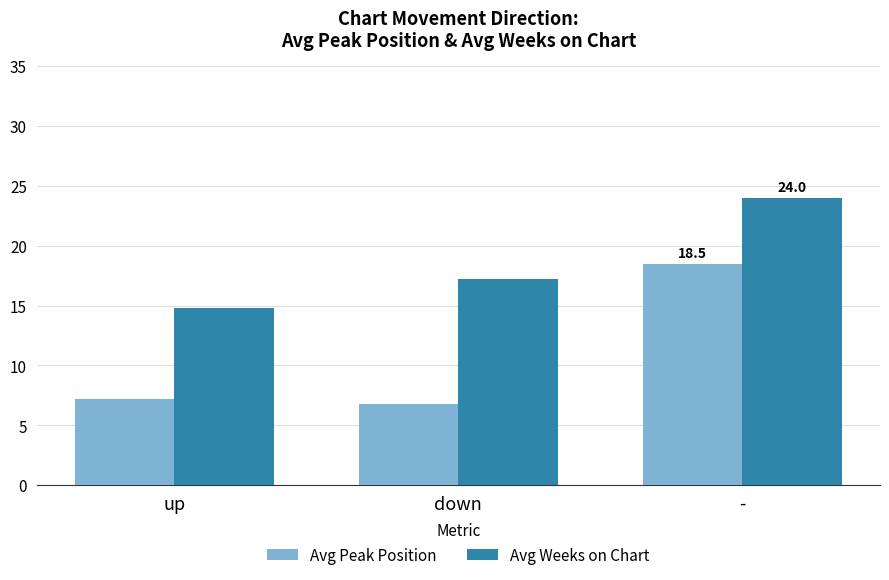

How many categories are shown in the chart?

3